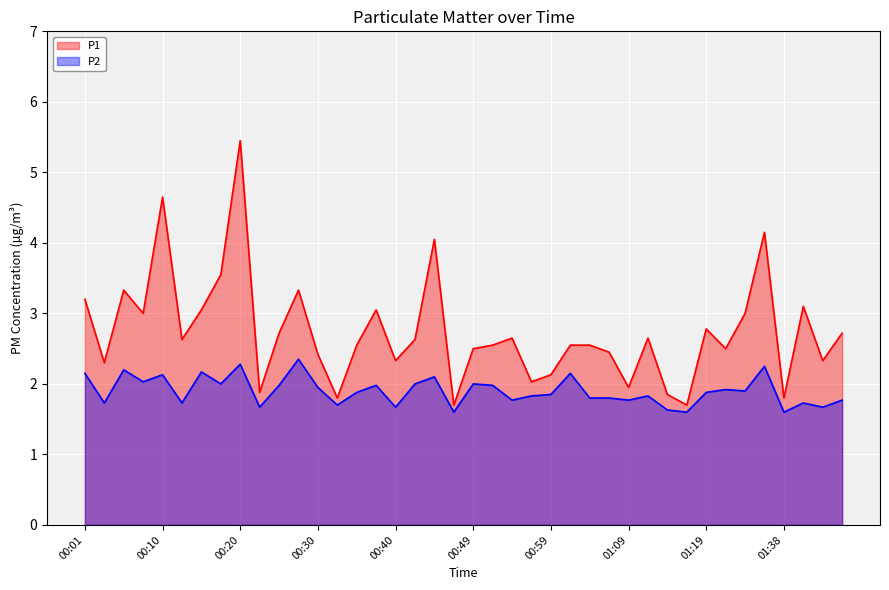

What are all the series names shown in the legend?

P1, P2